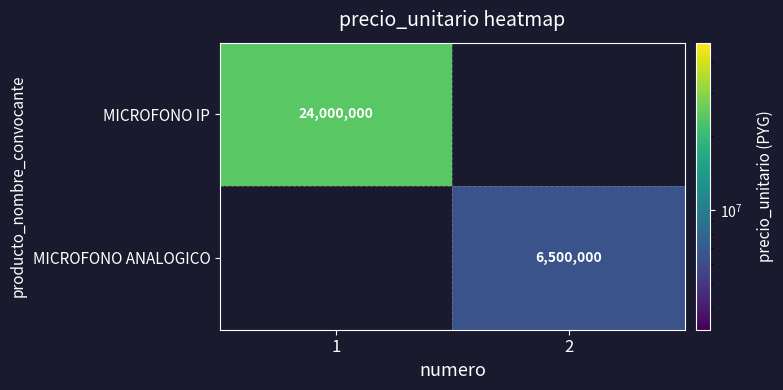

What is the minimum value shown in the chart?

6500000.0